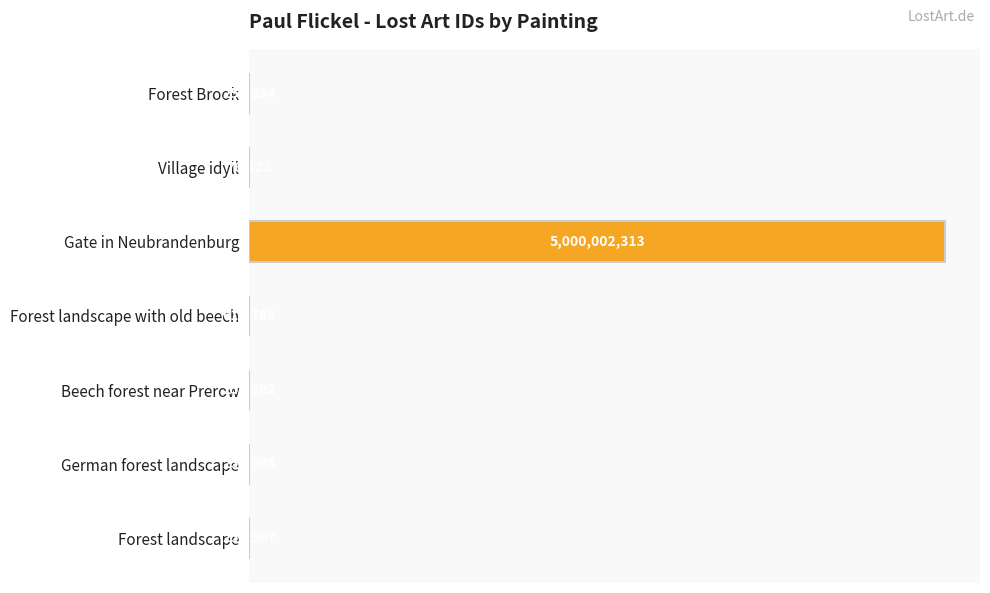

Are the bars horizontal?

Yes